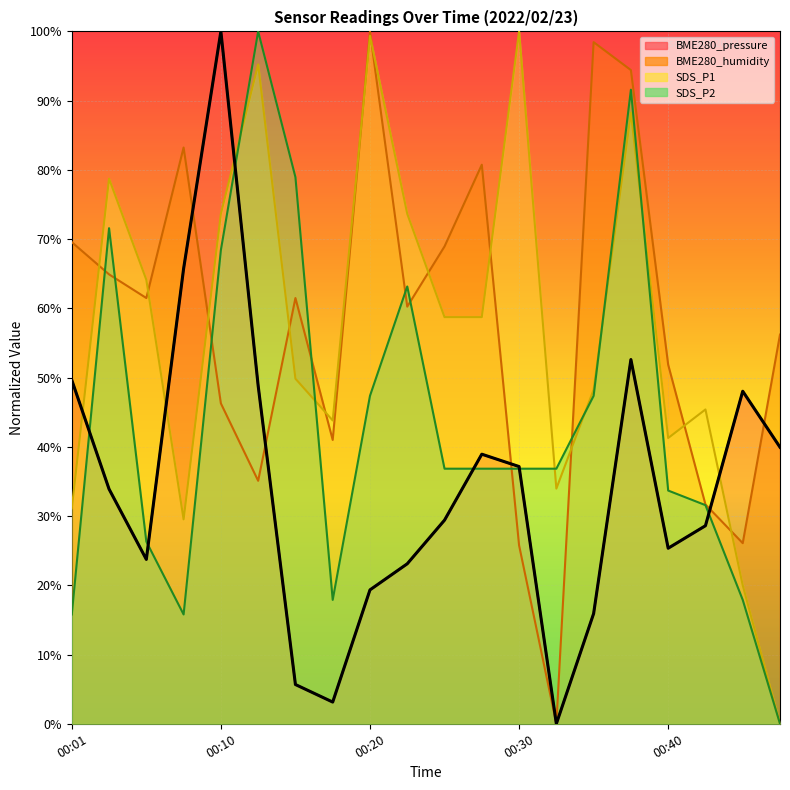

The value of SDS_P1 at 00:35 is 70.5. True or false?

False